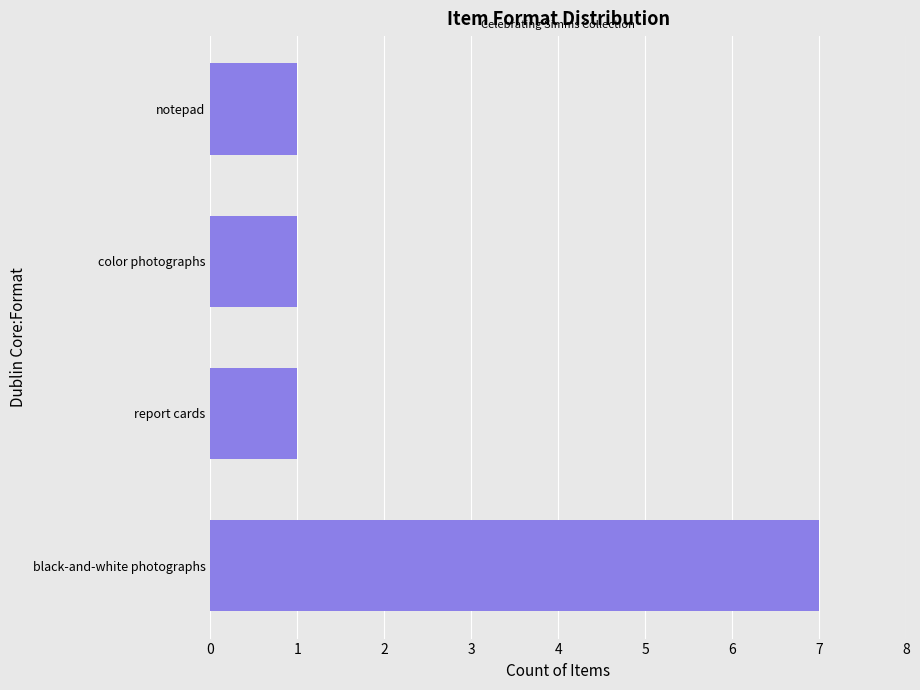

How many bars are there in total?

4